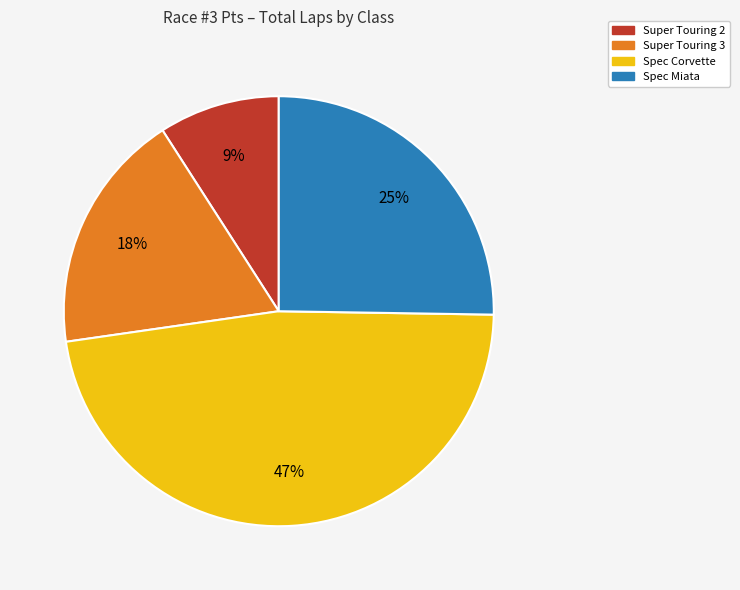

Is there any slice that represents more than half of the pie?

No